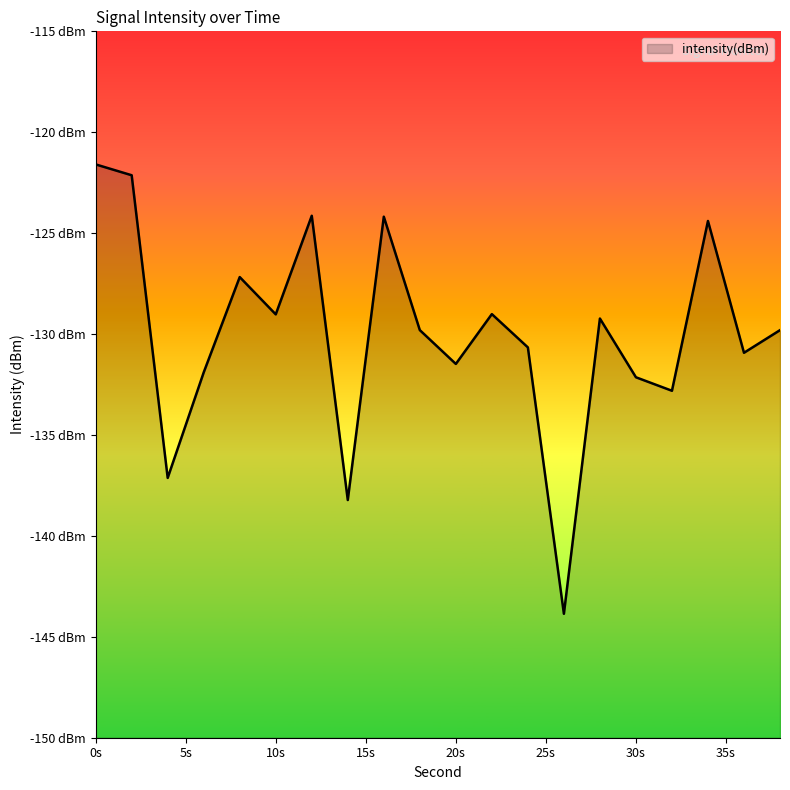

Which category has the lowest value across all series?

26